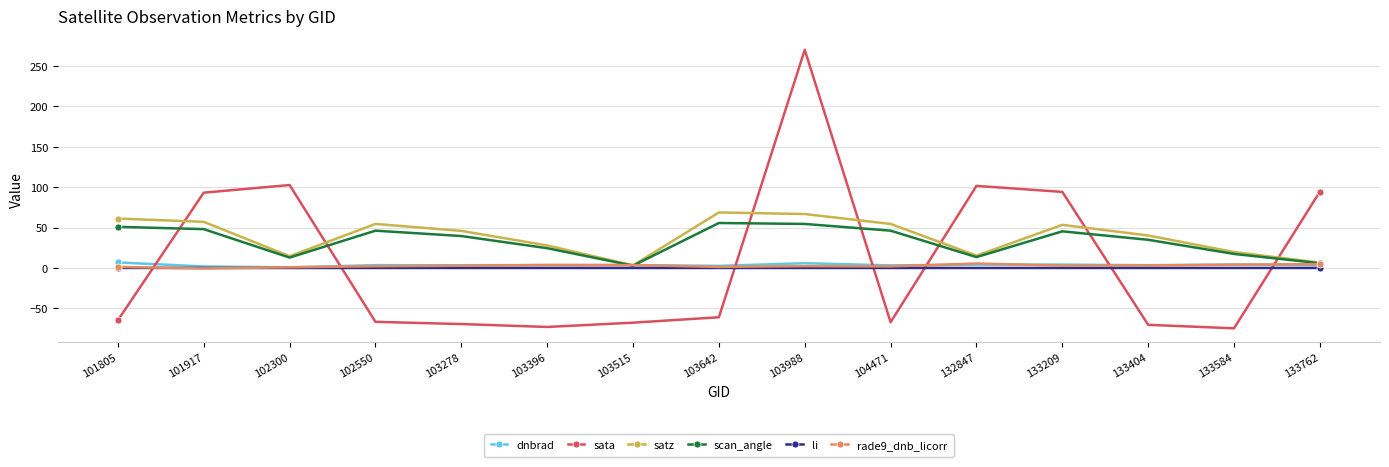

Which series has the largest total across all categories?

satz